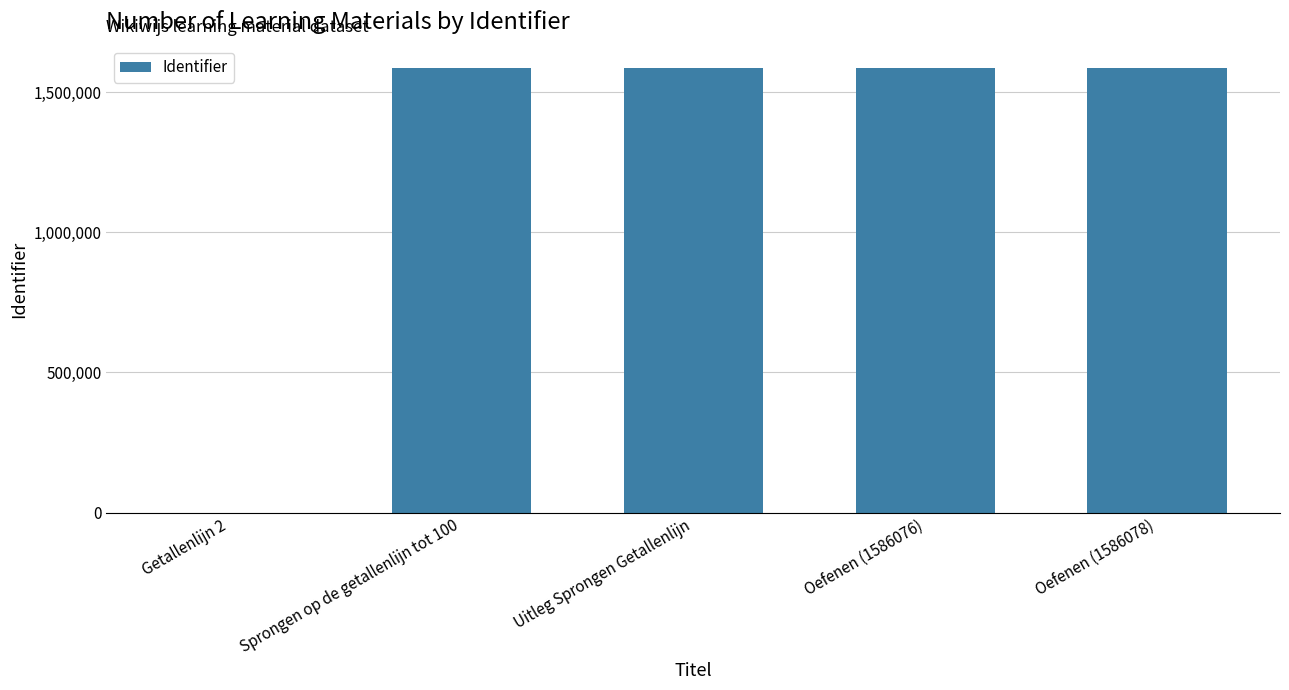

Between Oefenen (1586078) and Getallenlijn 2, which is larger?

Oefenen (1586078)